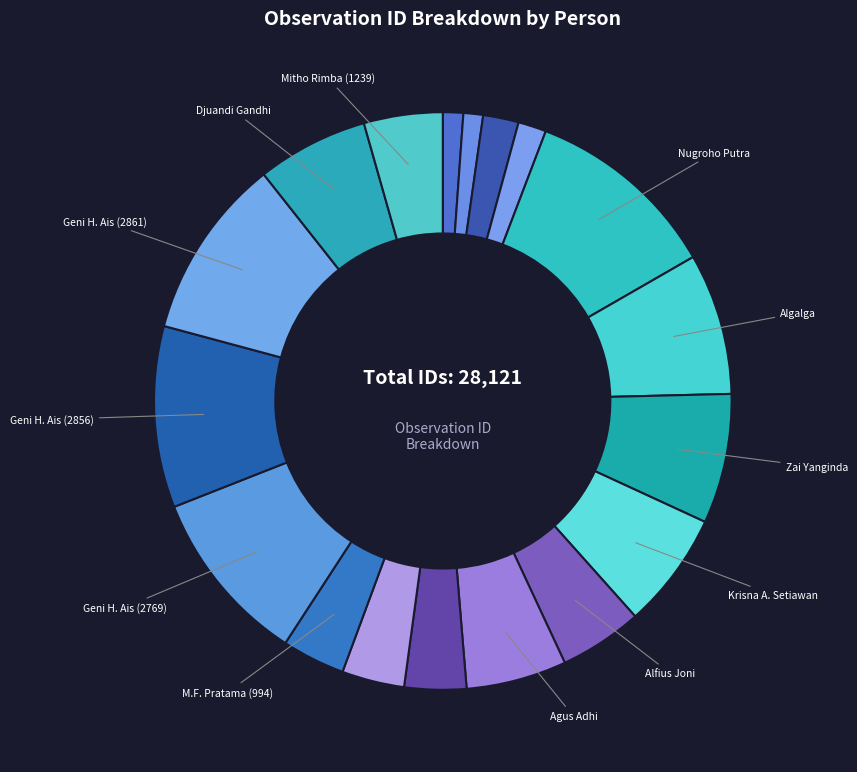

To the nearest percent, what is the difference between the largest and smallest slice percentages?

10%